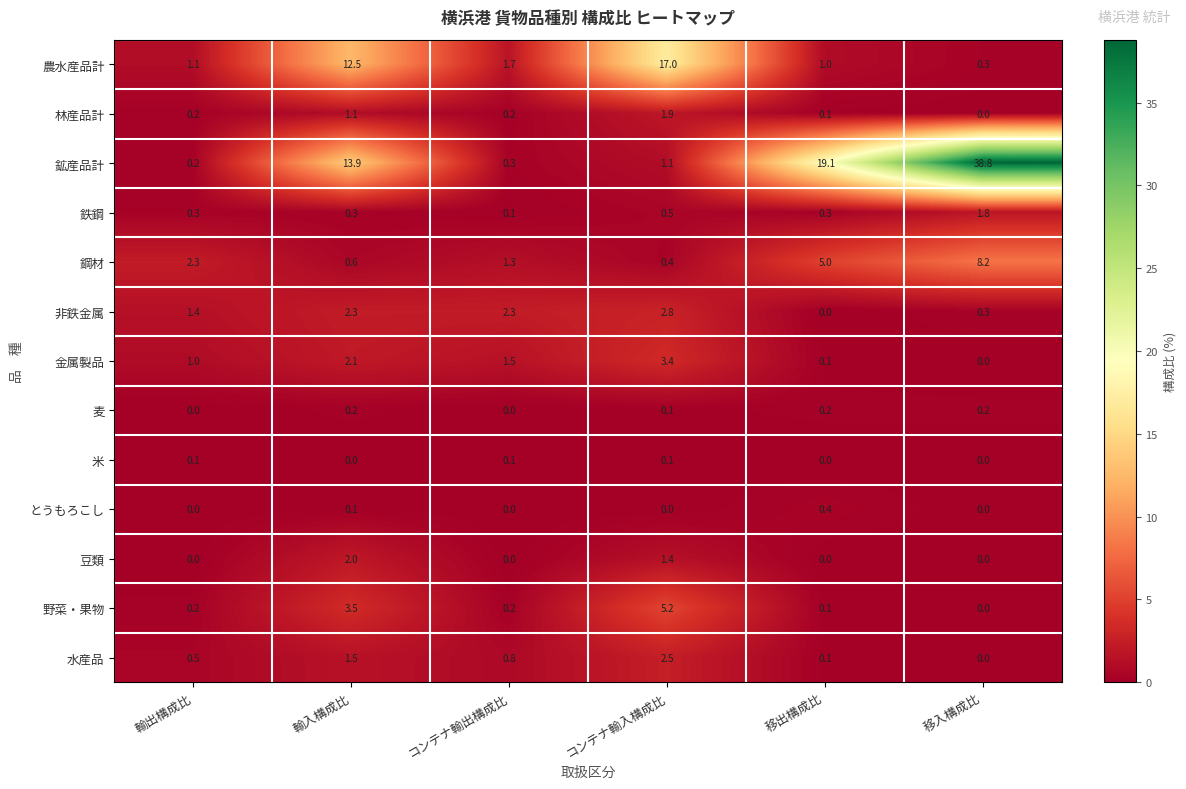

List the labels in order of 鋼材 value, largest first.

移入構成比, 移出構成比, 輸出構成比, コンテナ輸出構成比, 輸入構成比, コンテナ輸入構成比